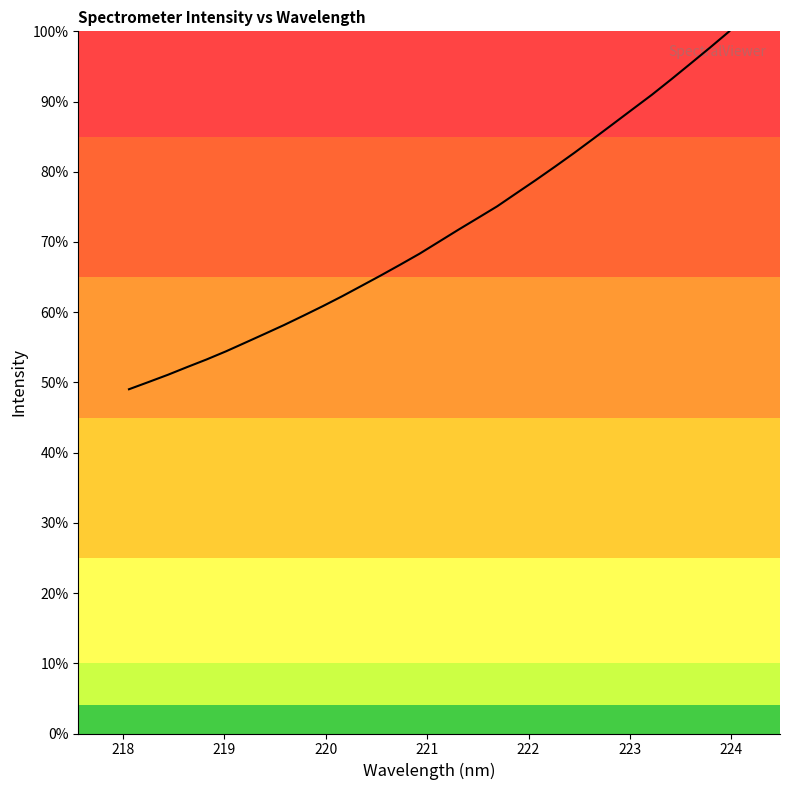

What is the difference between the maximum and minimum values?

51.0